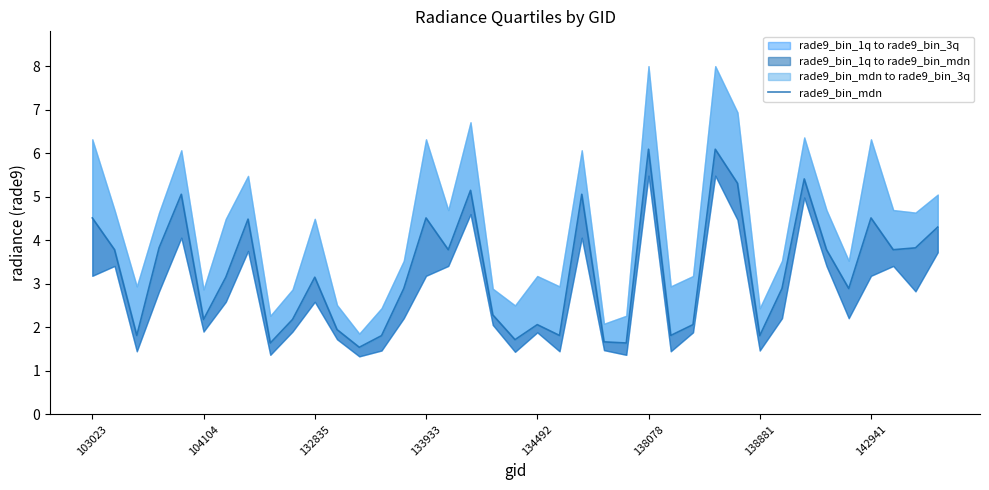

Reading left to right, what are all the values shown in this chart?

4.5	3.8	1.8	3.8	5.1	2.2	3.2	4.5	1.6	2.2	3.2	1.9	1.5	1.8	2.9	4.5	3.8	5.1	2.3	1.7	2.1	1.8	5.1	1.7	1.6	6.1	1.8	2.1	6.1	5.3	1.8	2.9	5.4	3.8	2.9	4.5	3.8	3.8	4.3